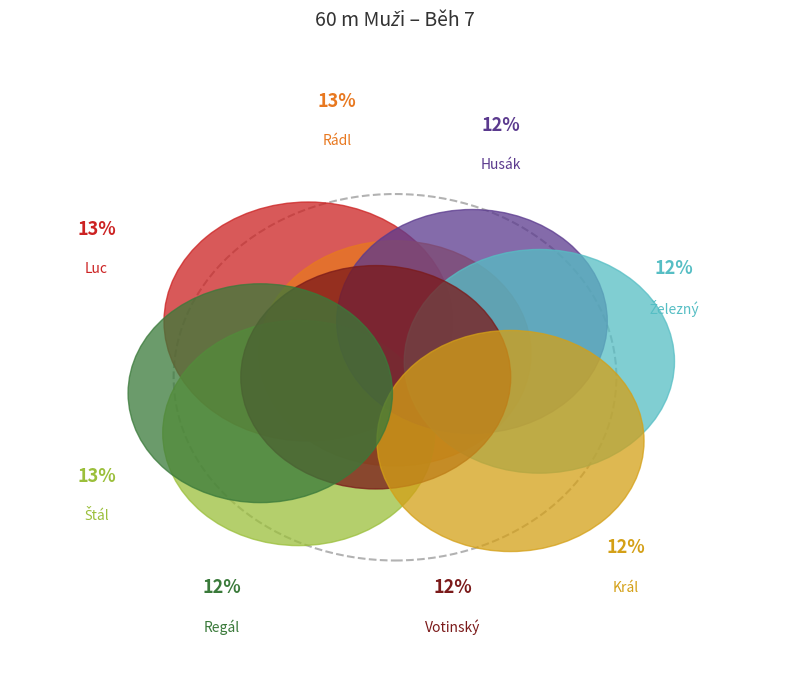

To the nearest percent, what is the combined percentage of Štál Petr and Král Lukáš?

25%